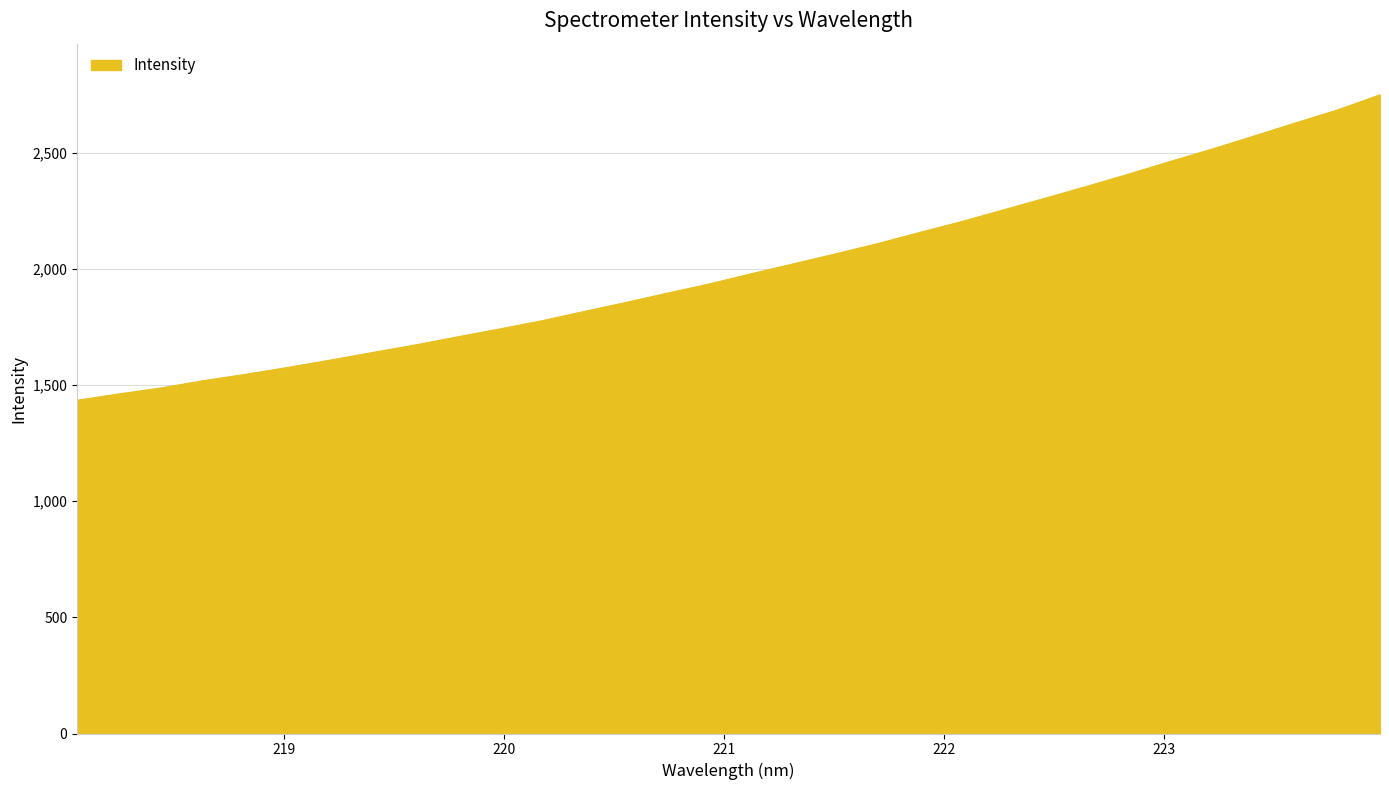

What is the label of the 30th point from the right?

218.442